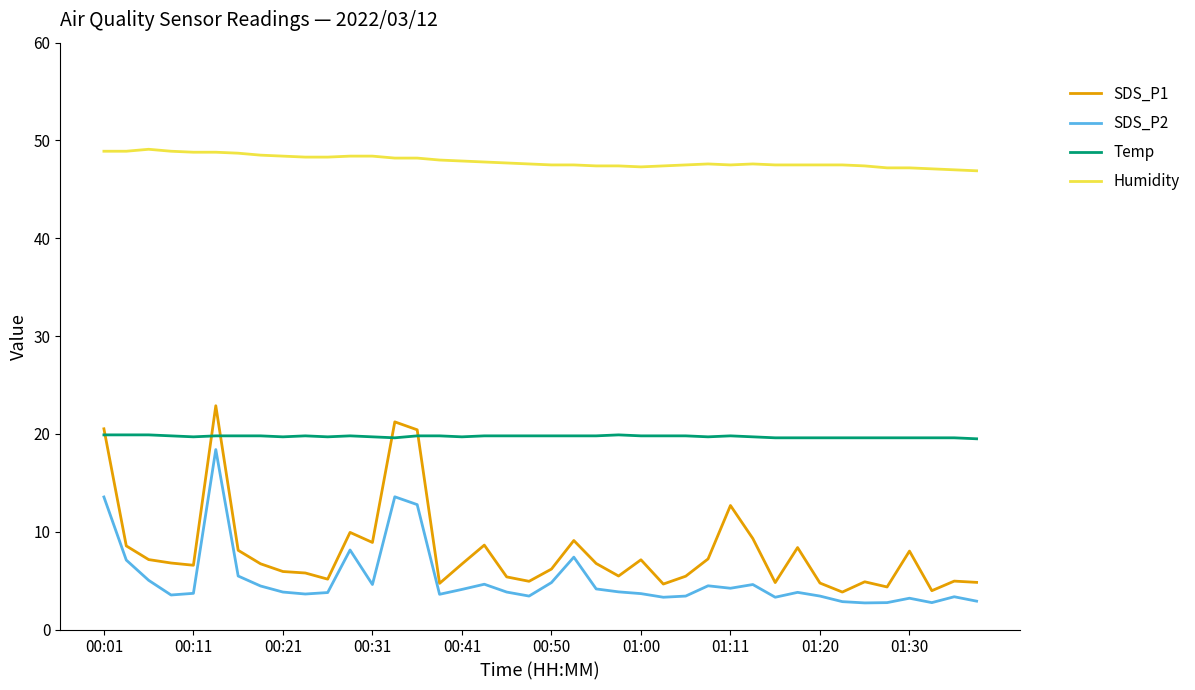

At how many categories does at least one series exceed 30?

40